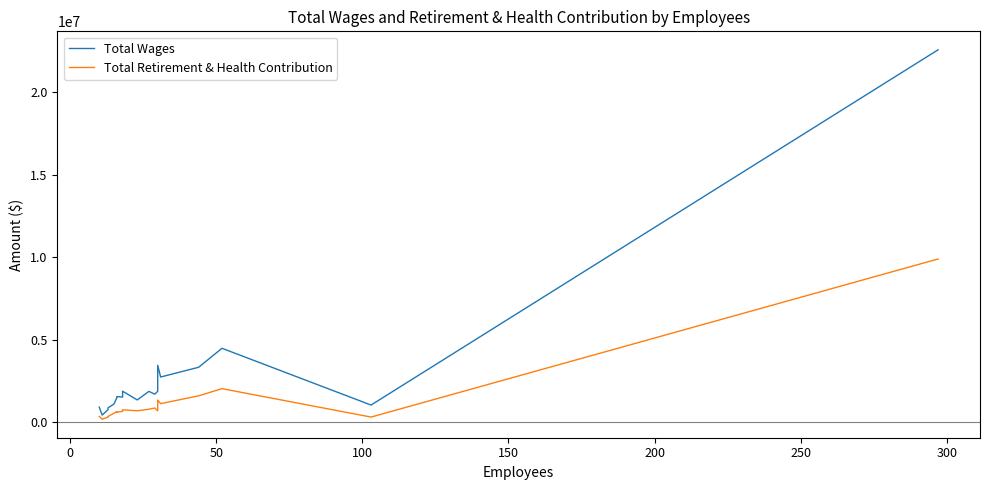

Which series has the largest total across all categories?

Total Wages